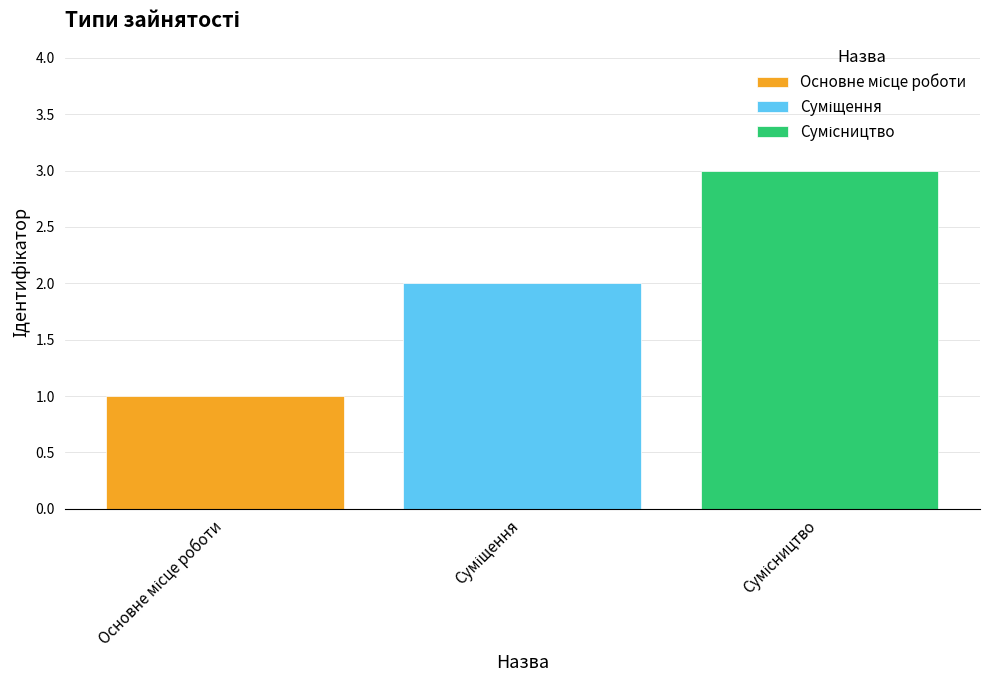

Reading left to right, transcribe all the data shown in this chart.

Основне місце роботи: 1	0	0
Суміщення: 0	2	0
Сумісництво: 0	0	3